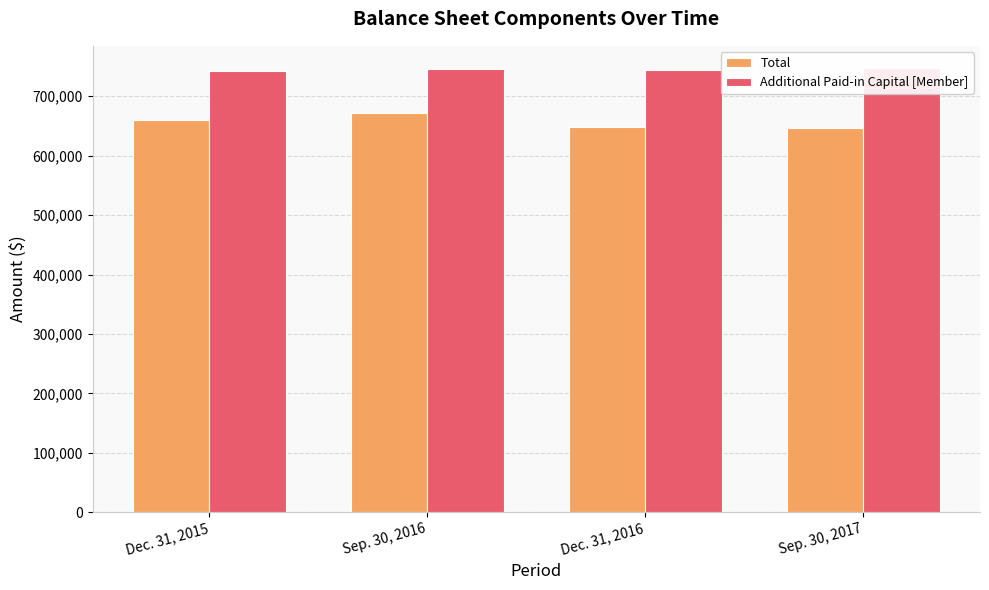

Which series has the largest total across all categories?

Additional Paid-in Capital [Member]